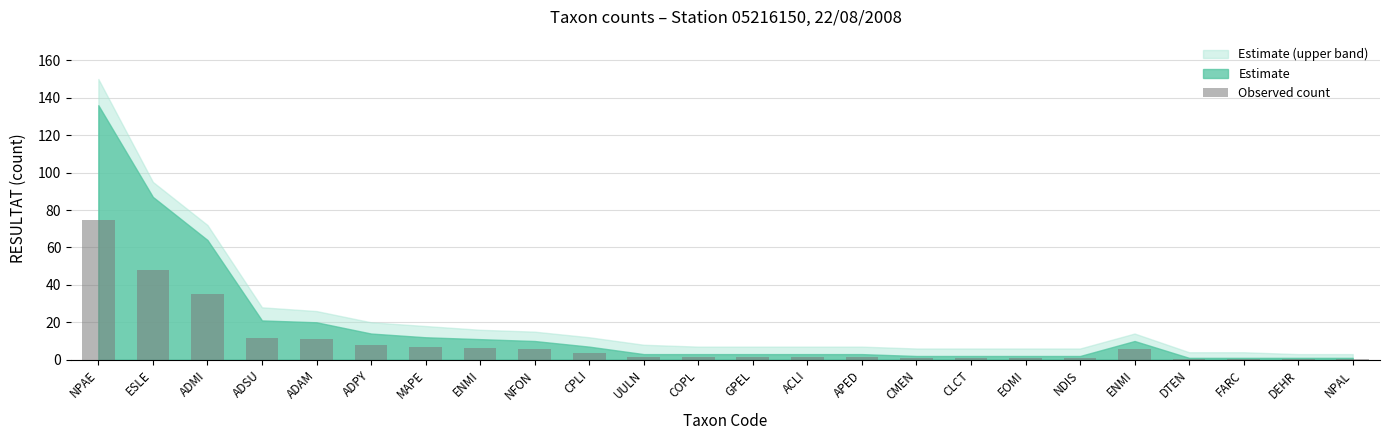

How many series are shown in this chart?

1